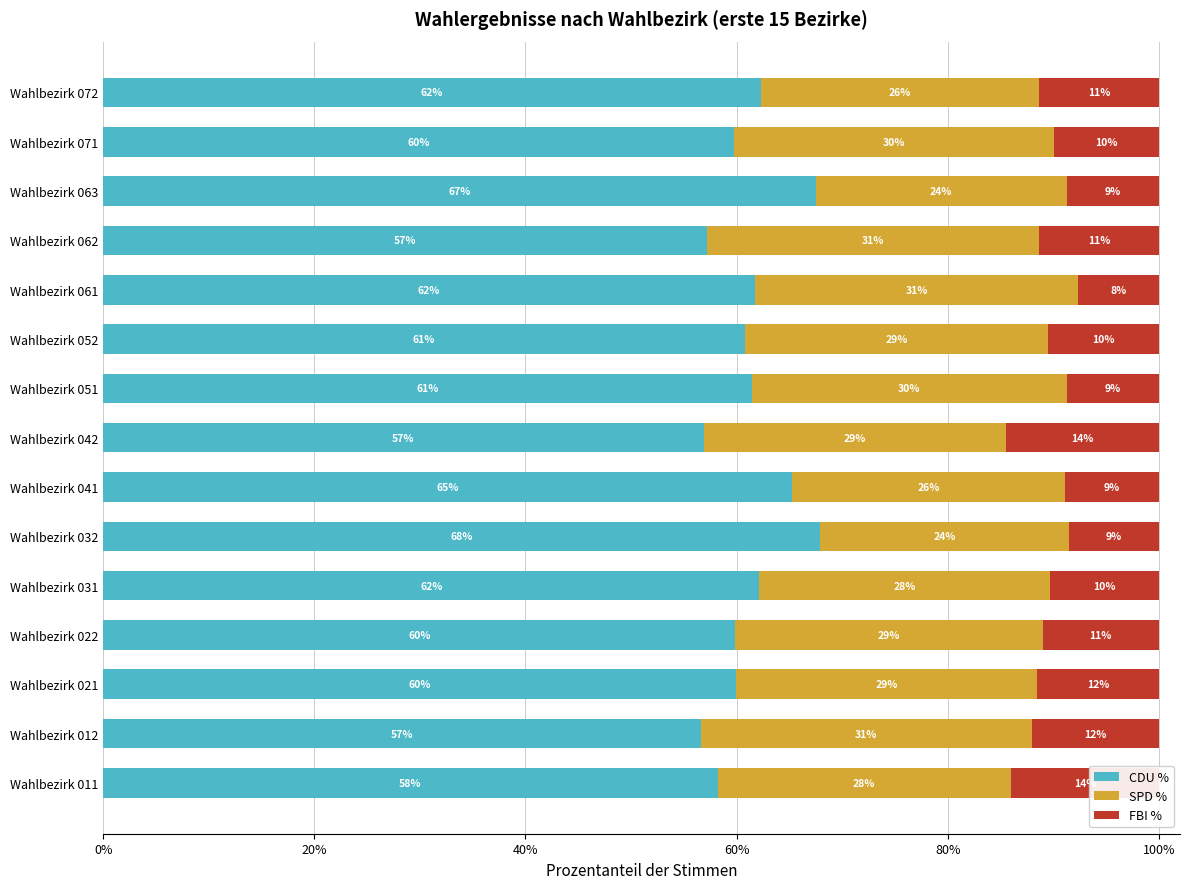

True or false: CDU % has a value of 67.5 at Wahlbezirk 063.

True